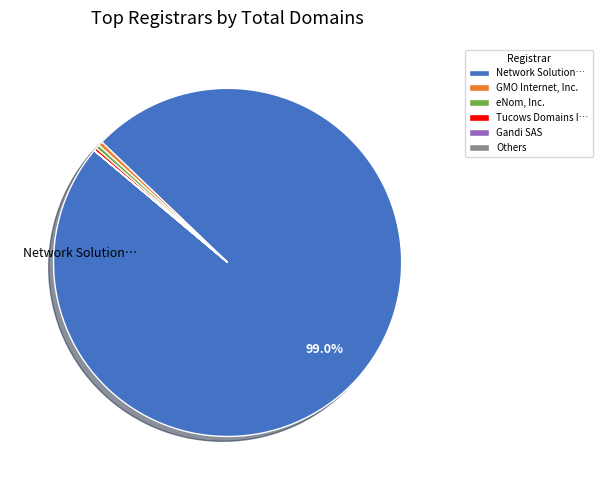

Which slice represents more than half of the pie?

Network Solution…